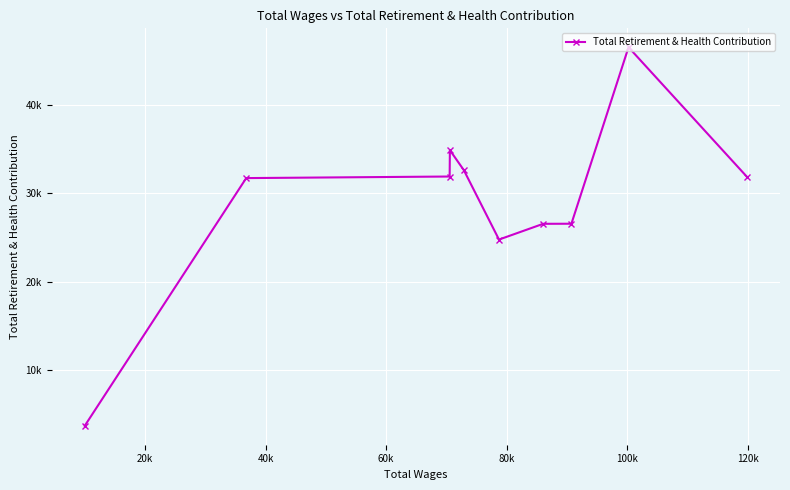

How many data points are less than 31864?

5